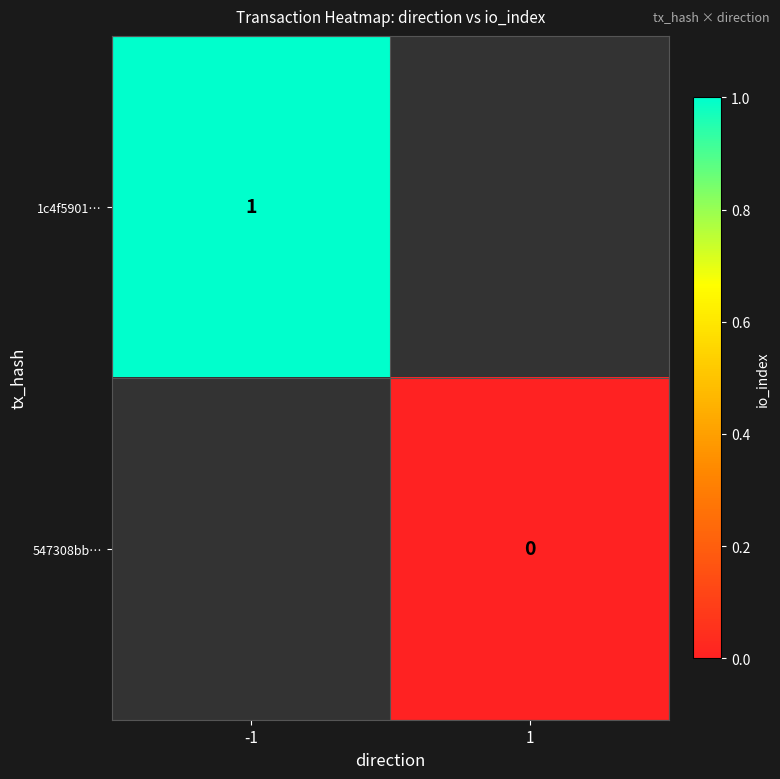

What is the greatest value displayed?

1.0